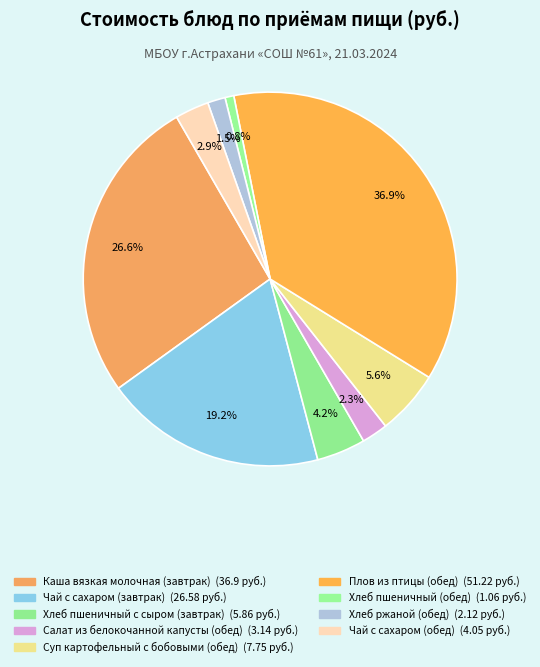

Which category has the smallest portion of the pie?

Хлеб пшеничный (обед)